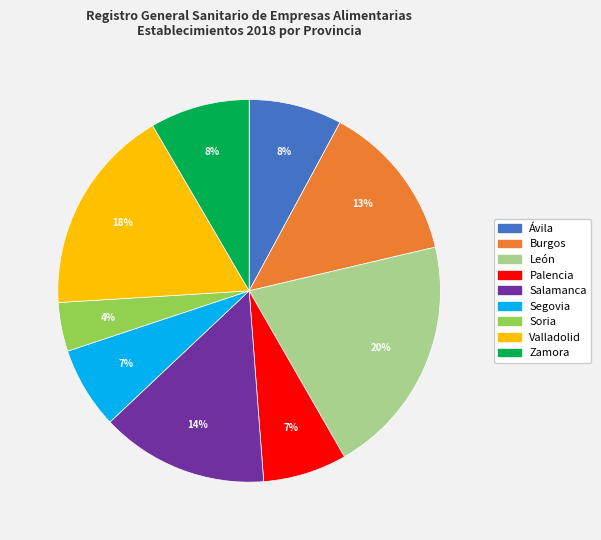

Combined, do León and Soria account for over 50%?

No